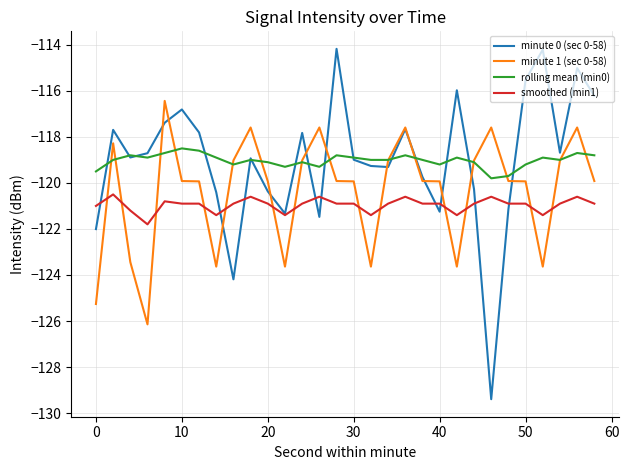

True or false: smoothed (min1) and rolling mean (min0) intersect in this chart.

False